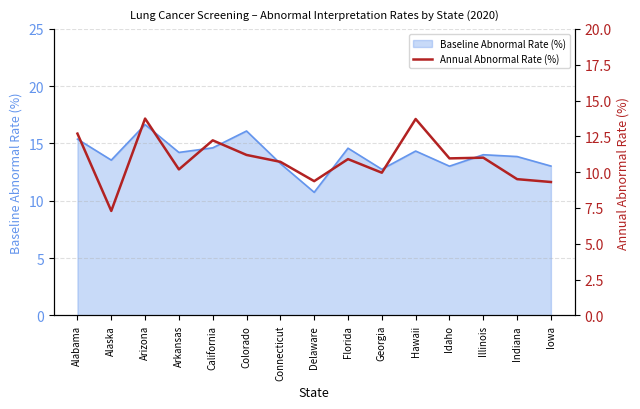

How many points are lower than both their immediate neighbors (excluding endpoints)?

5